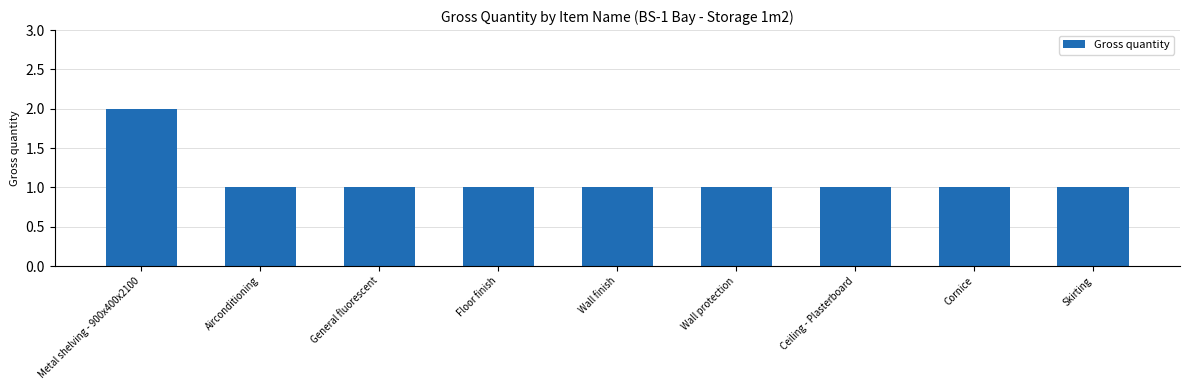

Count the number of data series in this chart.

1